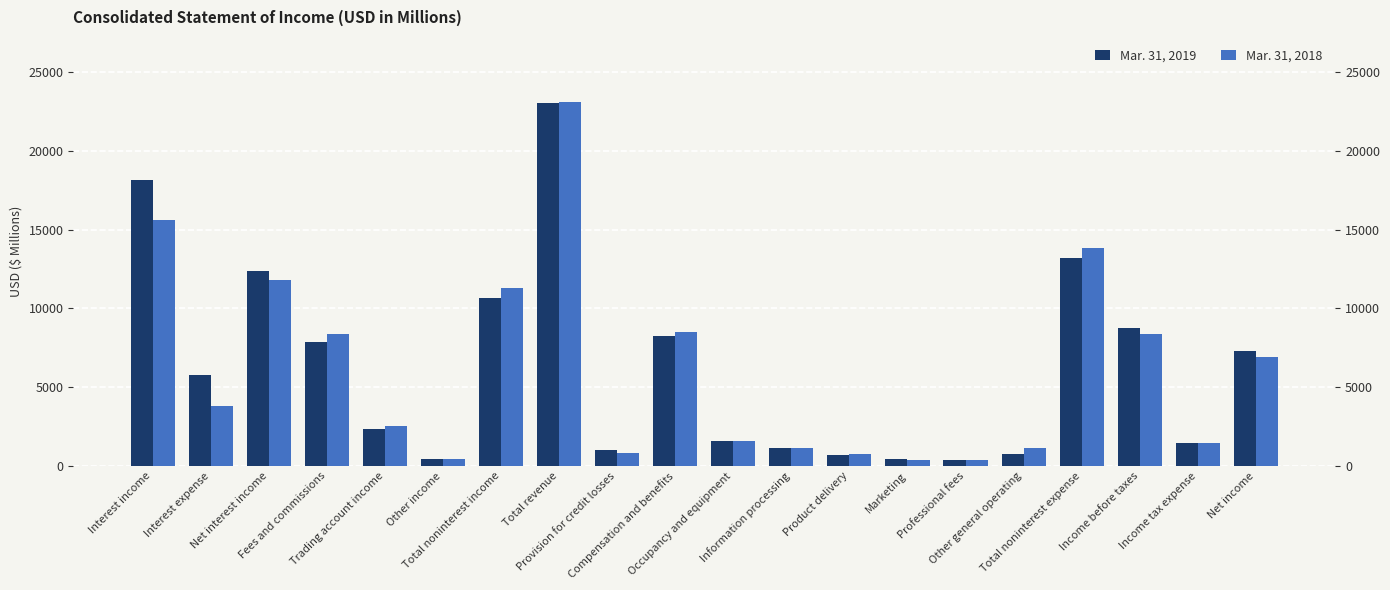

List the series in order of their peak value, highest first.

Mar. 31, 2018, Mar. 31, 2019